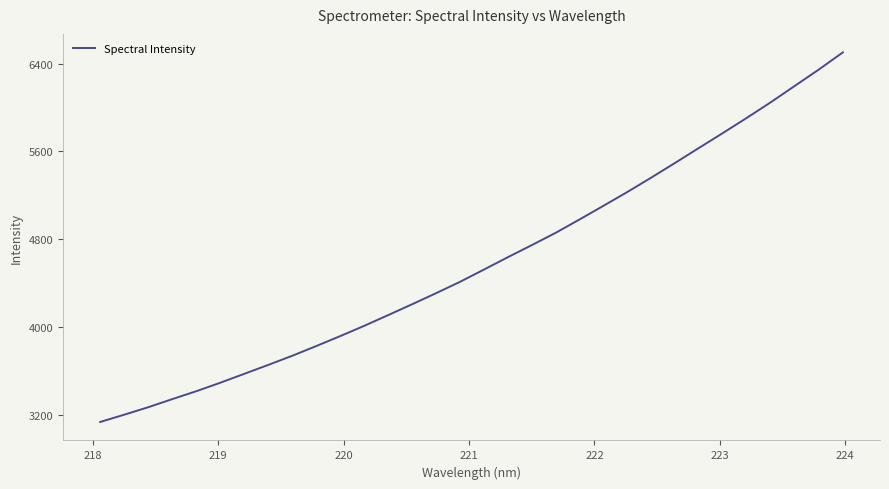

True or false: the data has more than 2 interior local peaks.

False